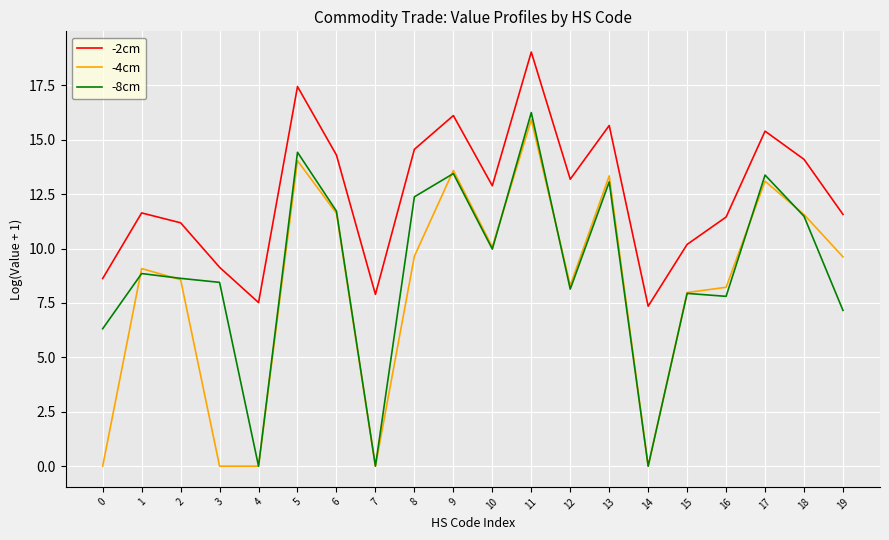

What is the difference between the -8cm values at 3 and 12?

0.3